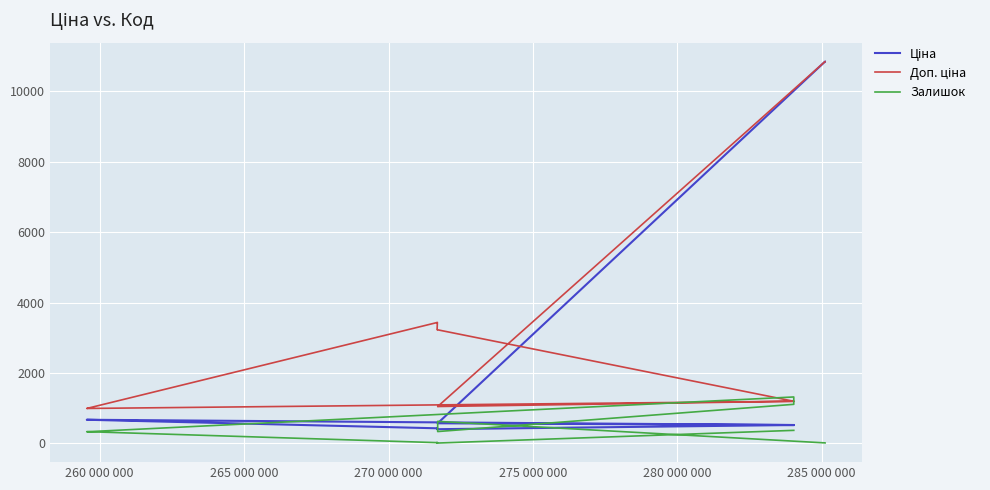

True or false: Ціна and Залишок intersect in this chart.

True